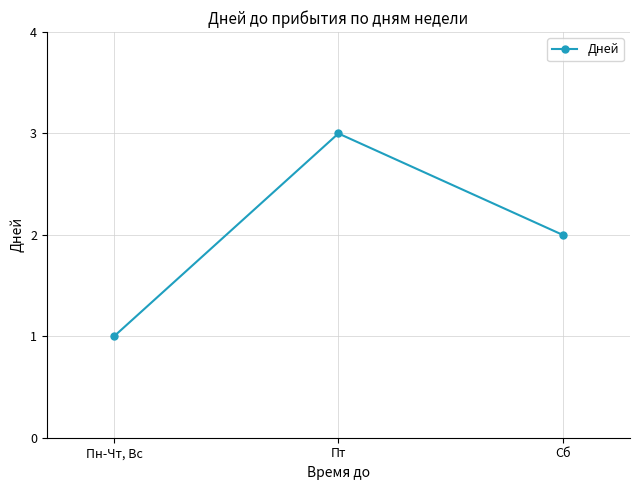

What is the smallest value displayed?

1